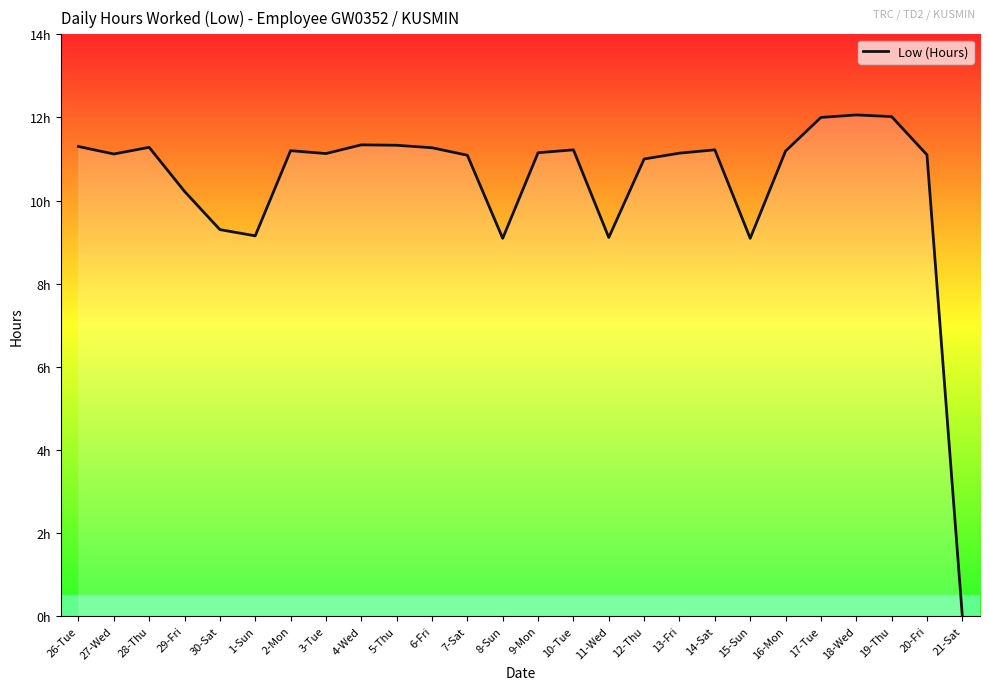

Does the chart display data point markers on the line(s)?

No